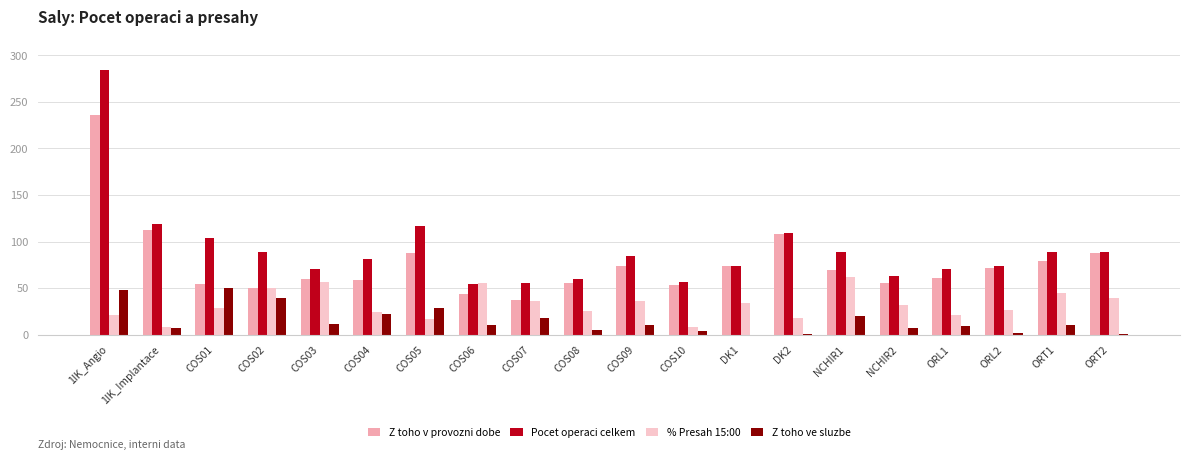

Which series changed the most between 1IK_Angio and COS02?

Pocet operaci celkem